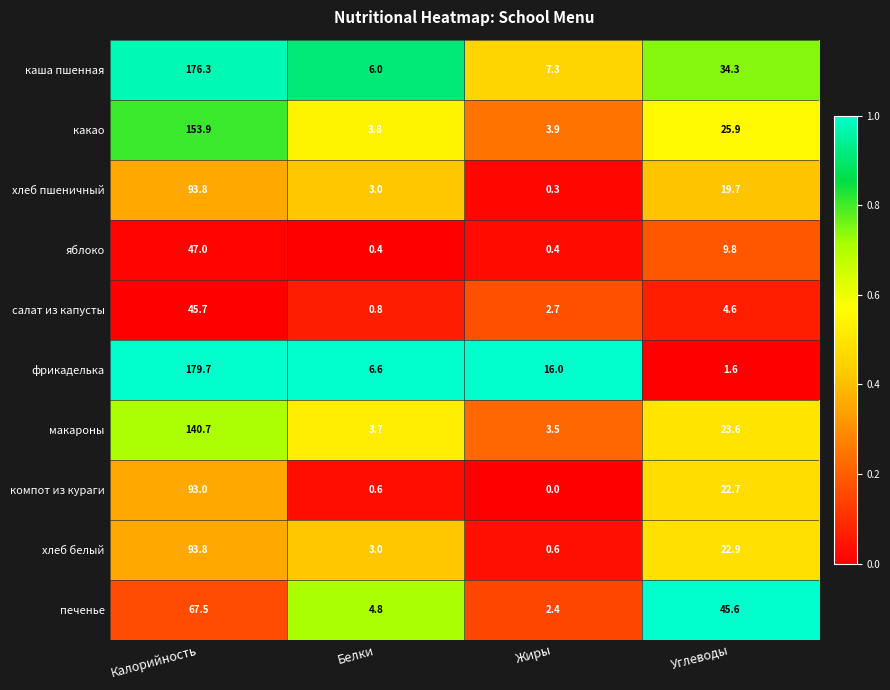

The яблоко series shows 31.5 at Калорийность. True or false?

False